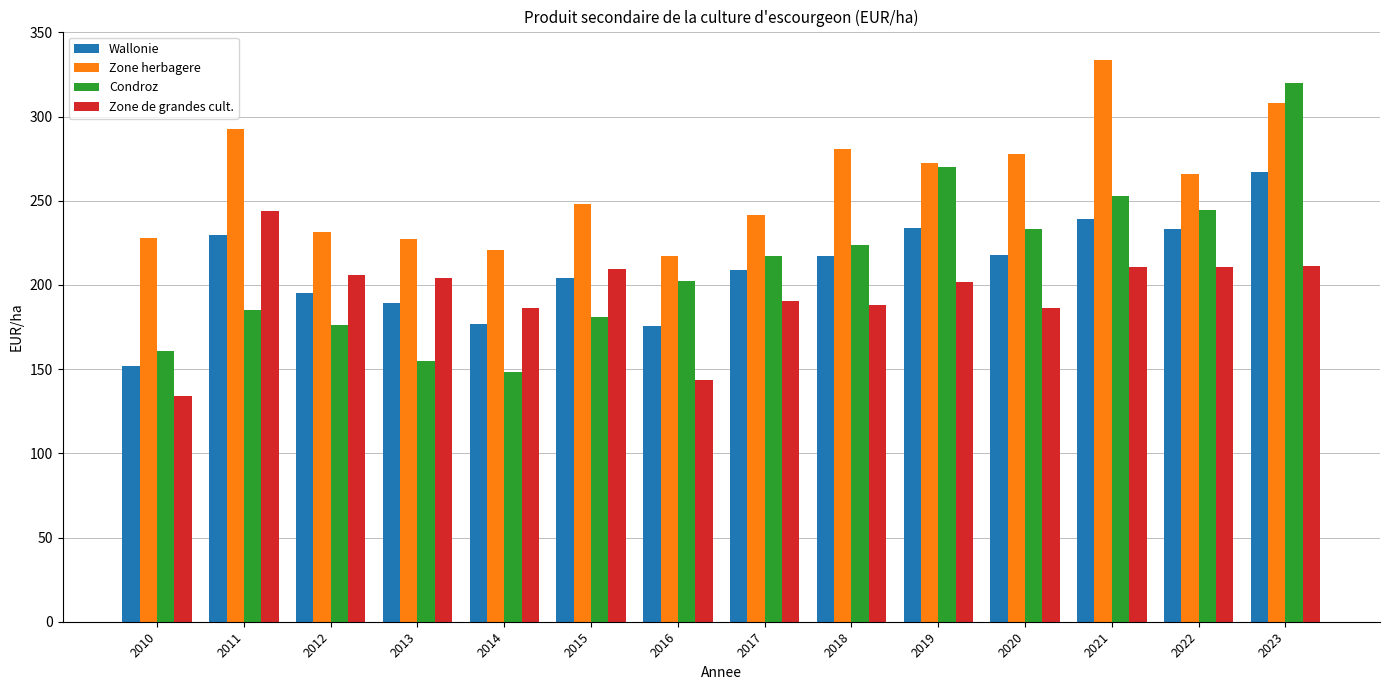

Is the value of Zone de grandes cult. at 2016 greater than the value of Wallonie at 2018?

No